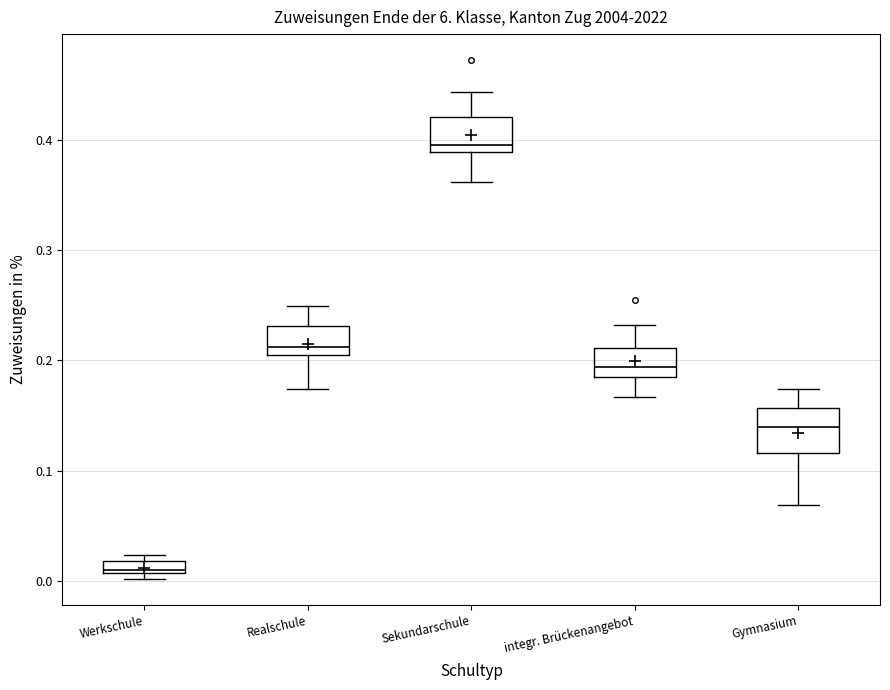

Which box's median line is the highest?

Sekundarschule